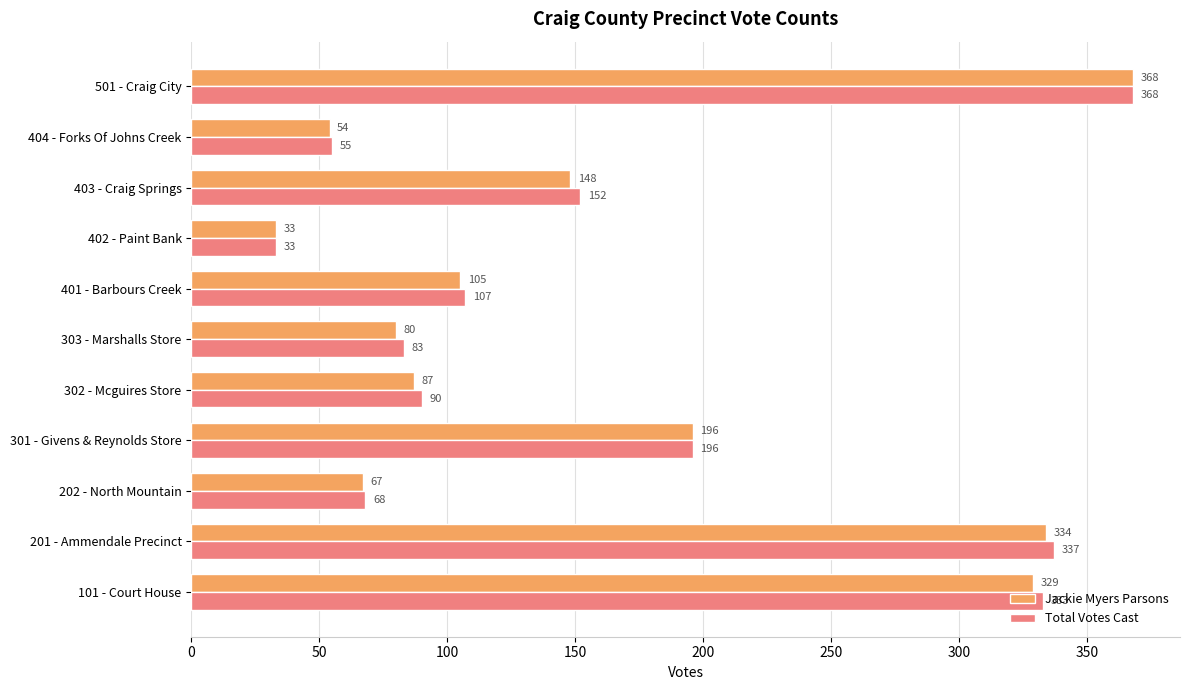

What is the sum of all Total Votes Cast values?

1822